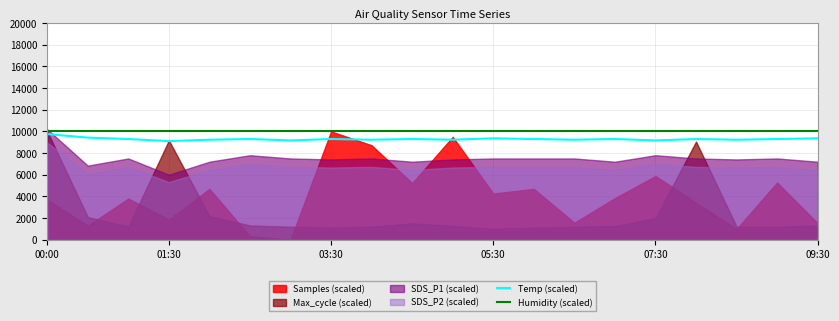

At which label is Humidity (scaled) closest to 9990?

00:00